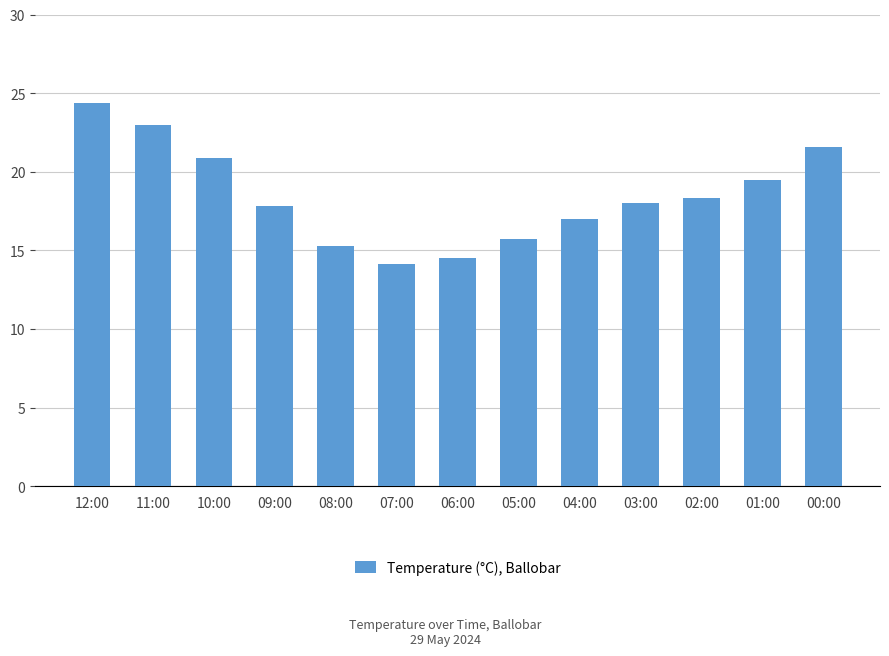

Does the chart contain stacked bars?

No